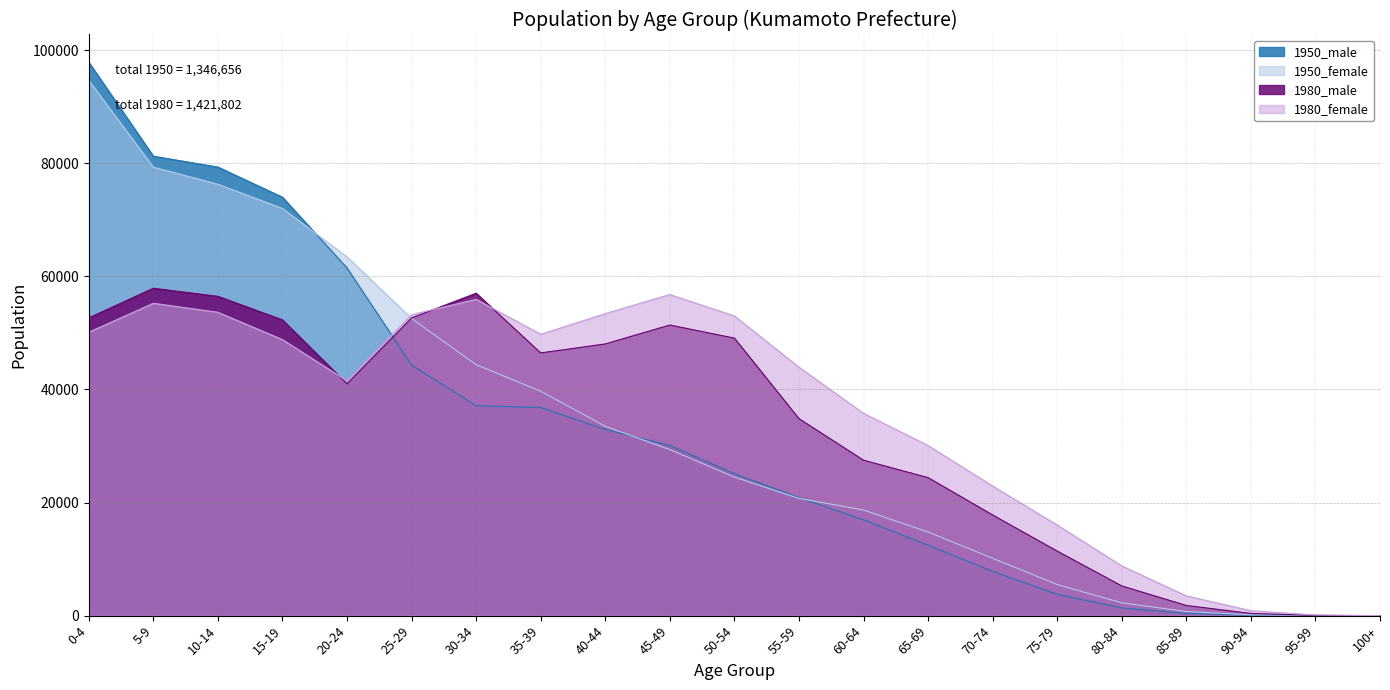

Which has a higher value, 90-94 or 55-59?

55-59